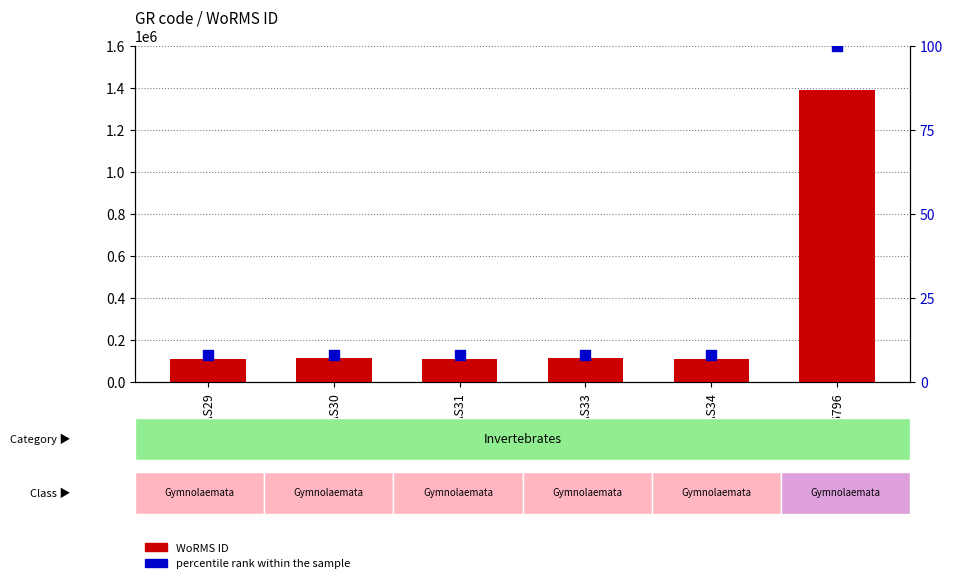

Which series has the largest total across all categories?

WoRMS ID